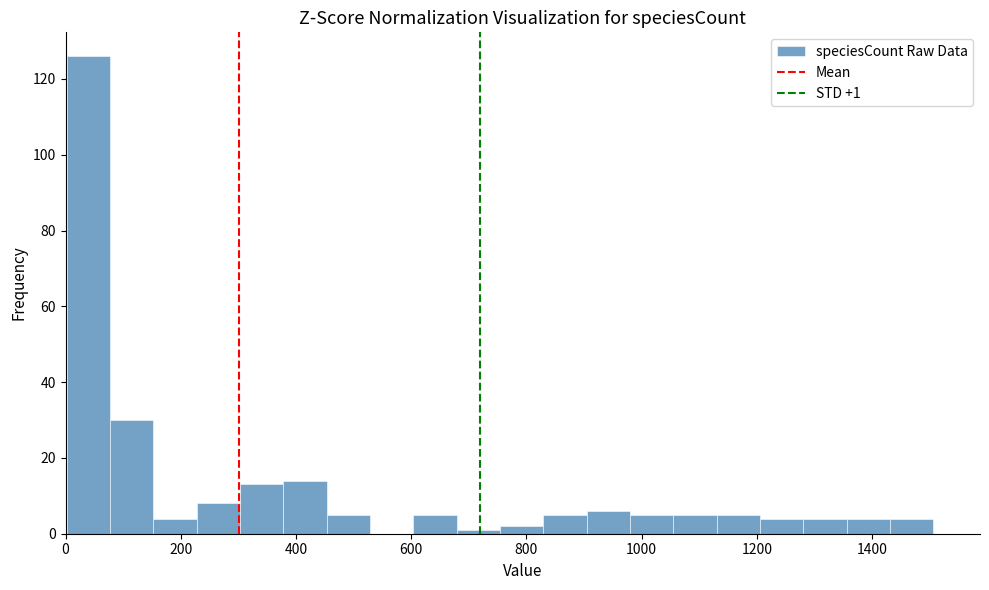

Around what value on the x-axis is the tallest bar? Give the approximate position of its centre, as read against the axis.

40